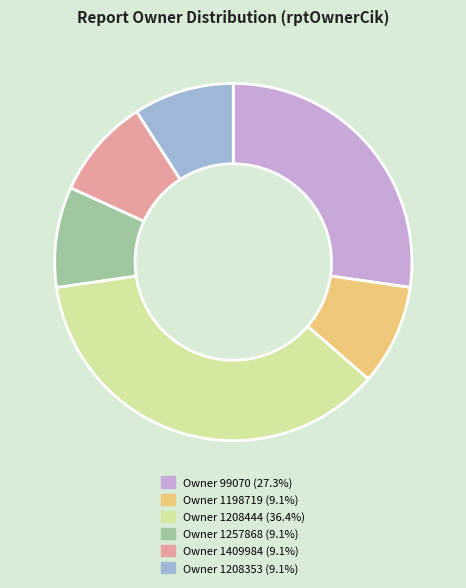

Do Owner 1208444 (36.4%) and Owner 1409984 (9.1%) together represent more than half of the pie?

No